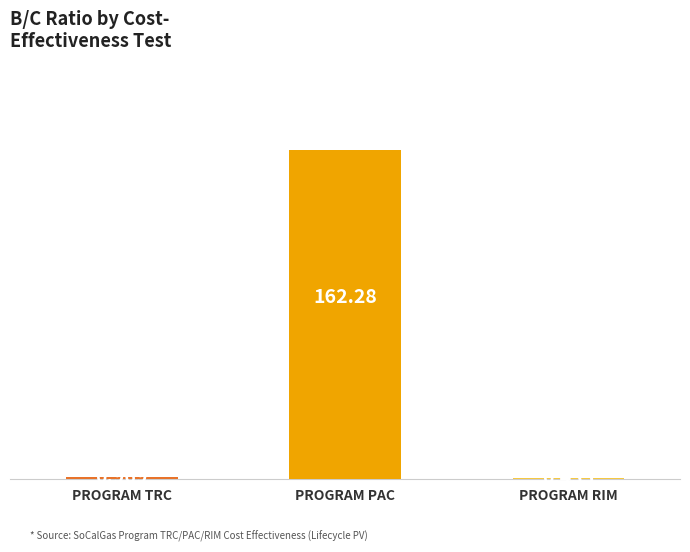

What is the average value?

54.6